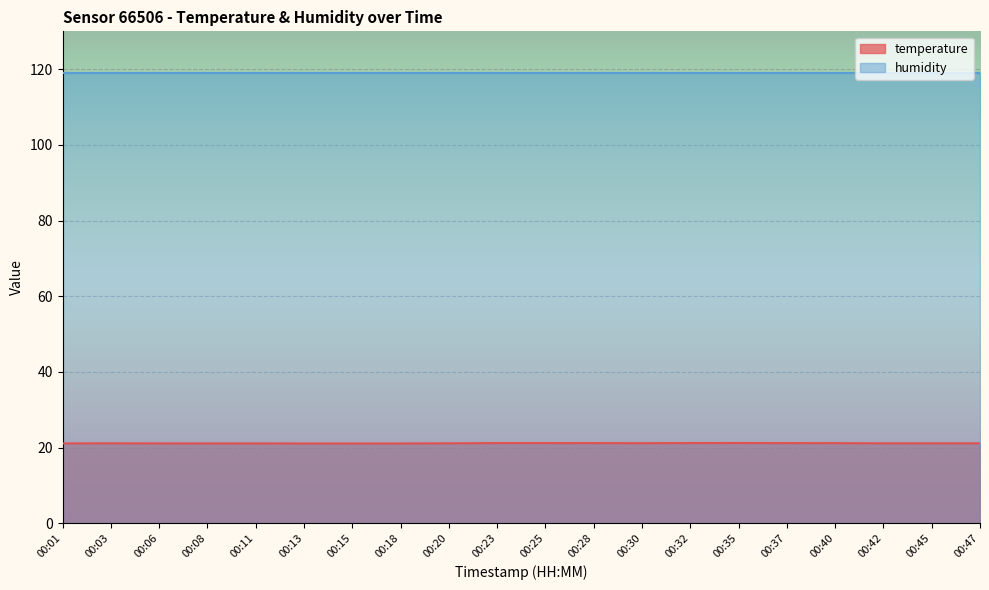

What is the difference between the maximum and second lowest values?

0.1